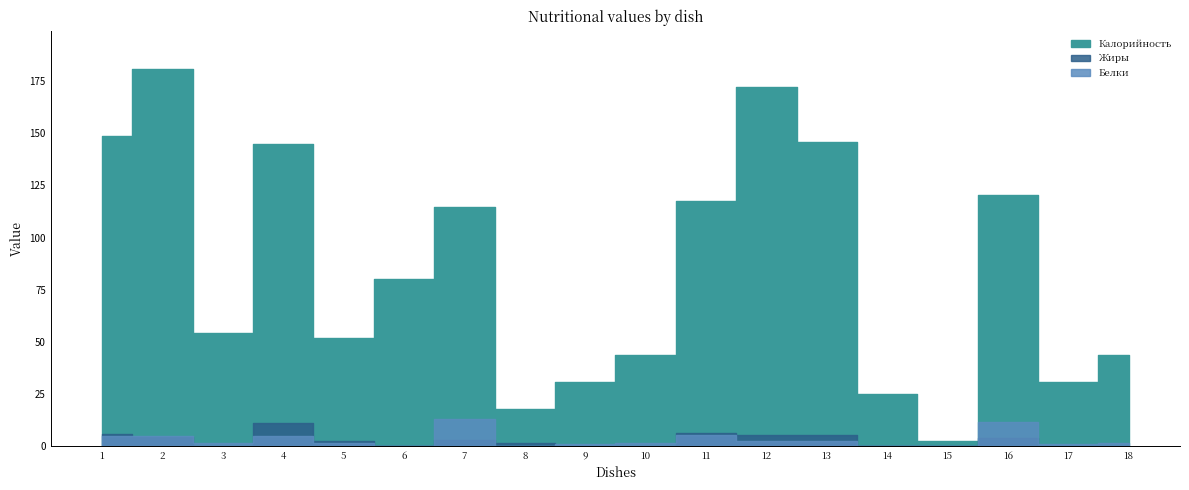

What are all the series names shown in the legend?

Калорийность, Белки, Жиры